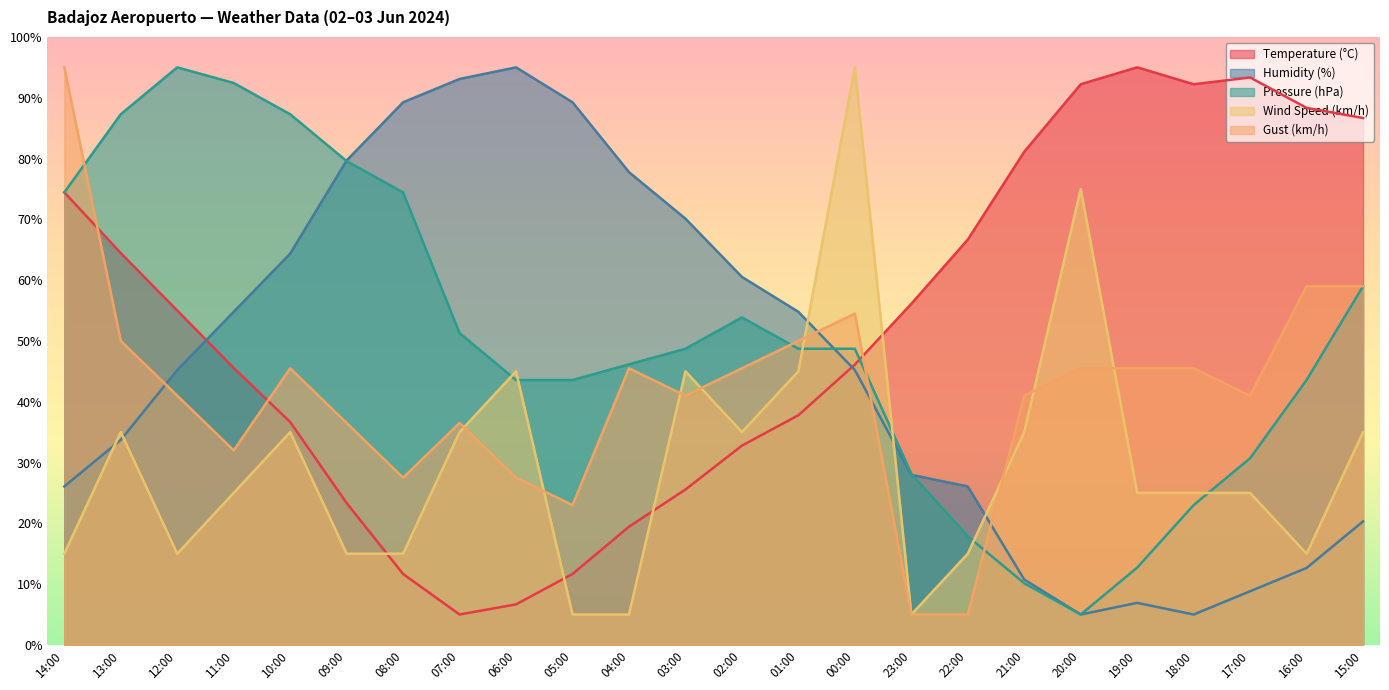

What is the minimum value for Temperature (°C)?

5.0